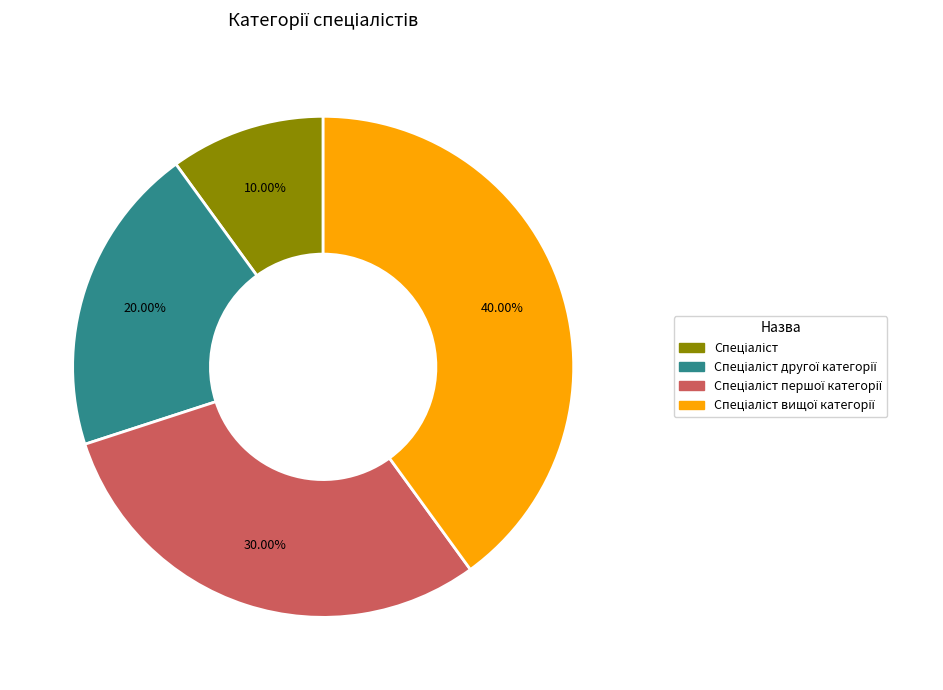

Is there any slice that represents more than half of the pie?

No